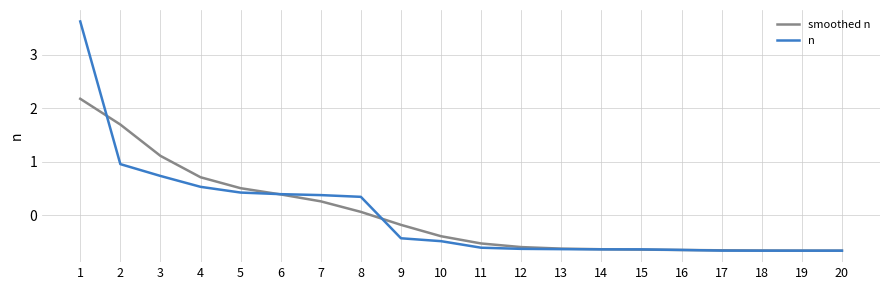

What is the difference between the maximum and second lowest values in the smoothed n series?

2.8